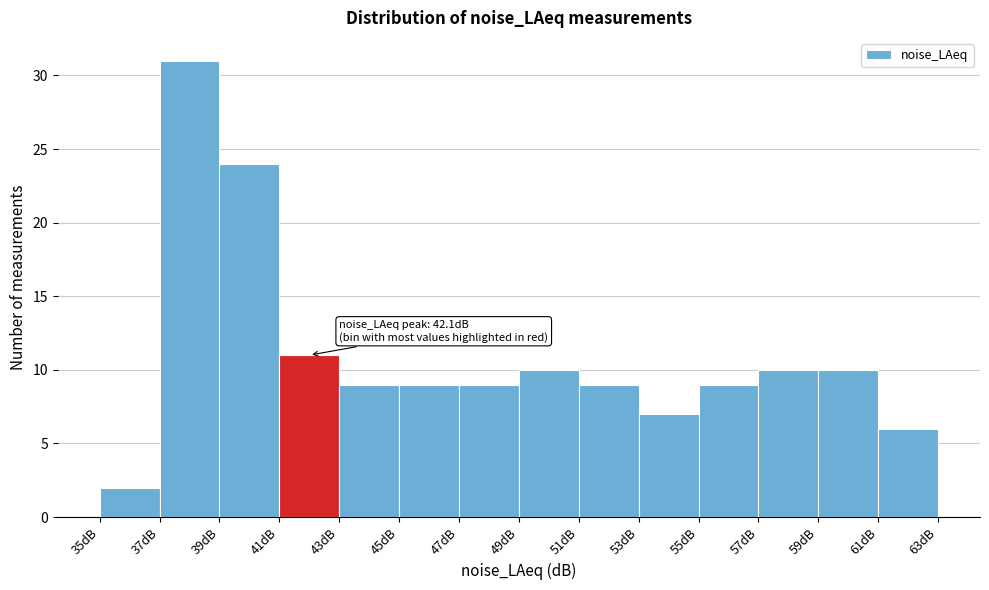

Over which range of the x-axis is the bar tallest?

37 to 39